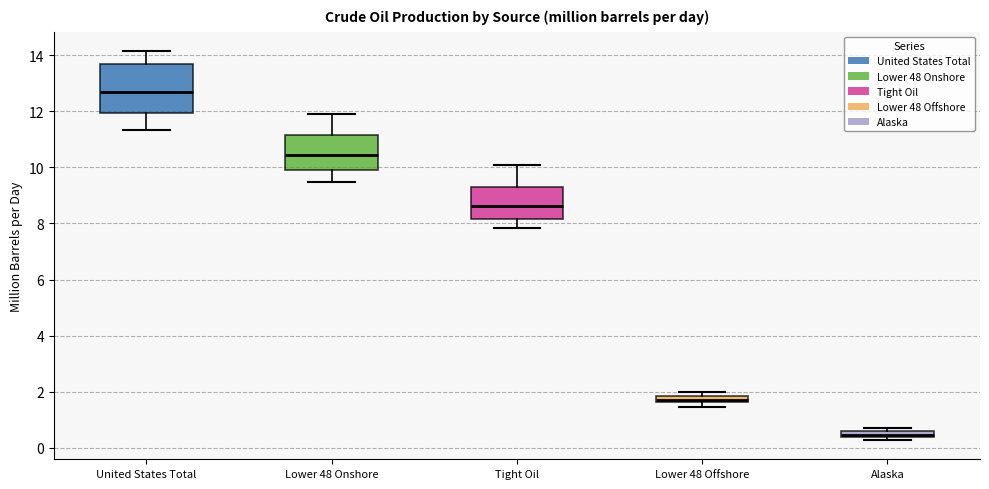

Which box's median line is the highest?

United States Total